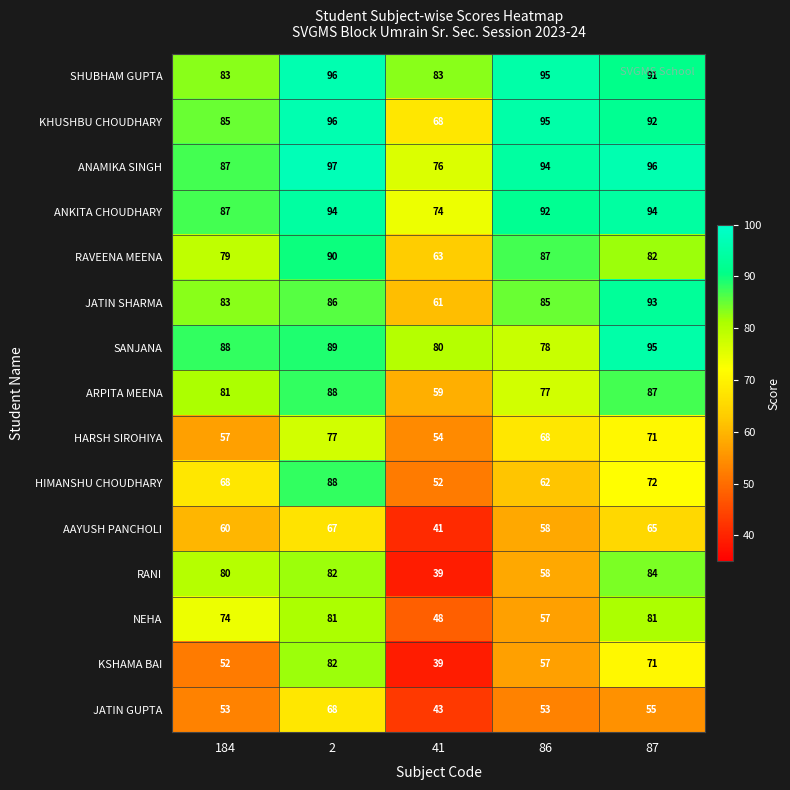

Rank the categories by RAVEENA MEENA value from lowest to highest.

41, 184, 87, 86, 2